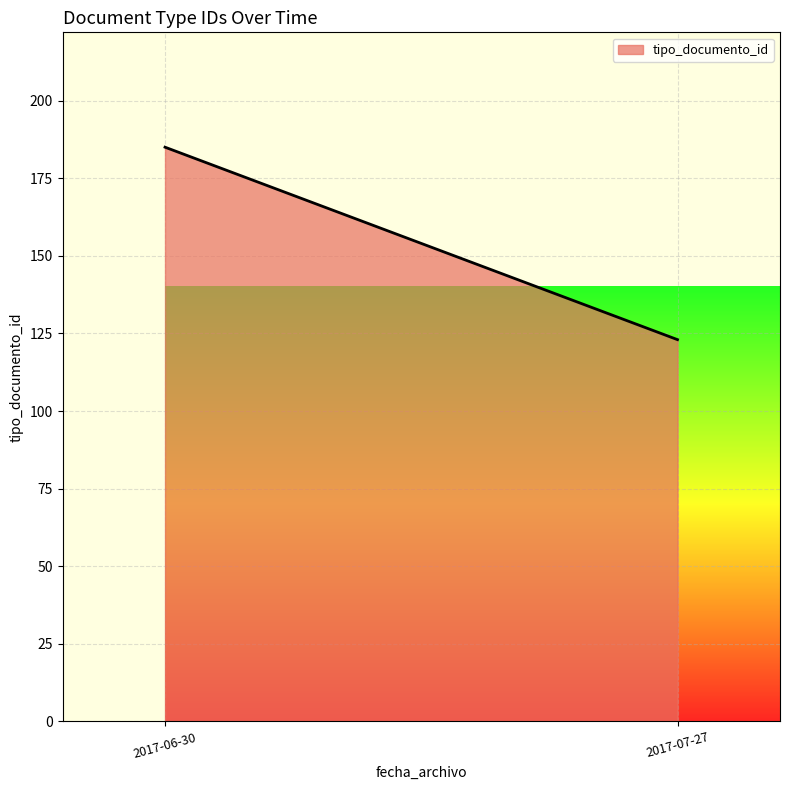

Rank the categories by value from highest to lowest.

2017-06-30, 2017-07-27